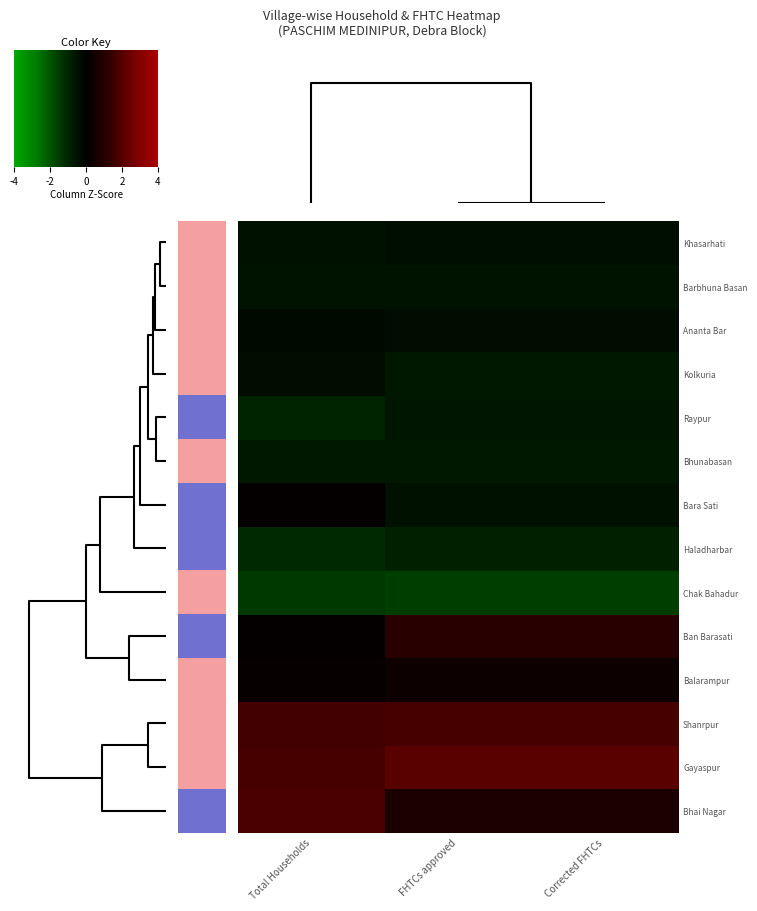

At which label is Haladharbar closest to 0?

Total Households